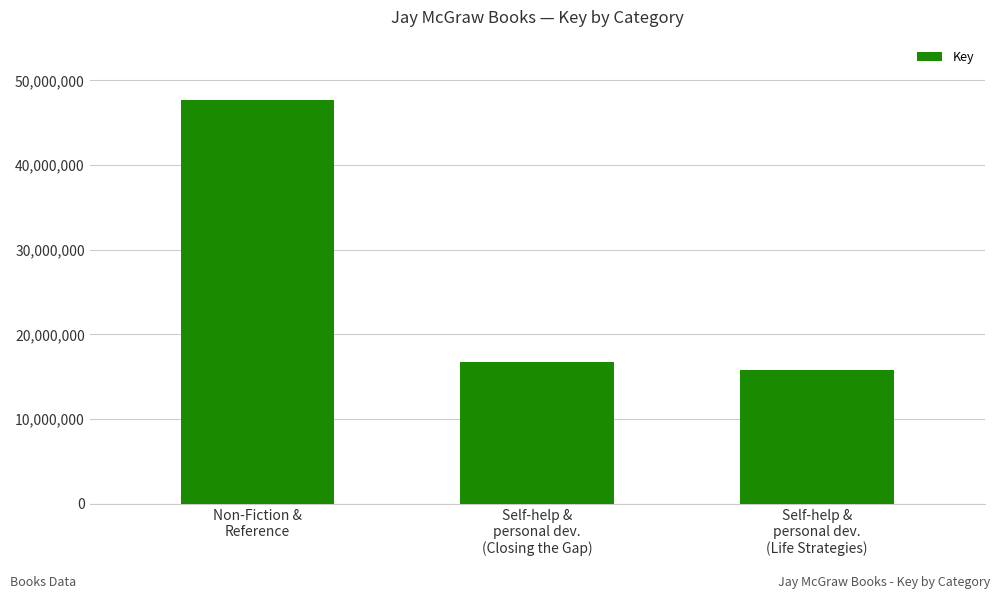

How many series are shown in this chart?

1